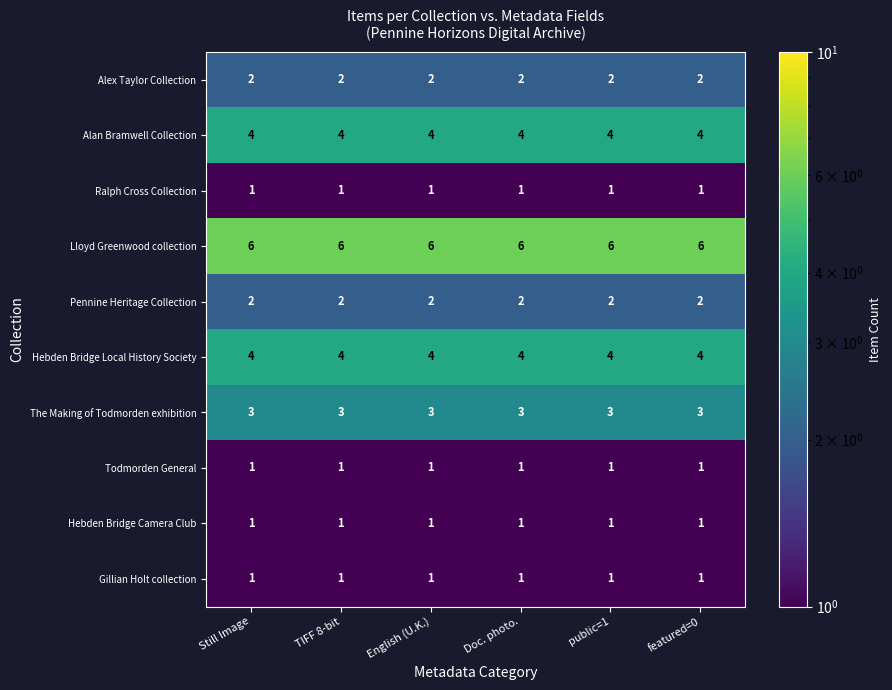

What is the greatest value displayed?

6